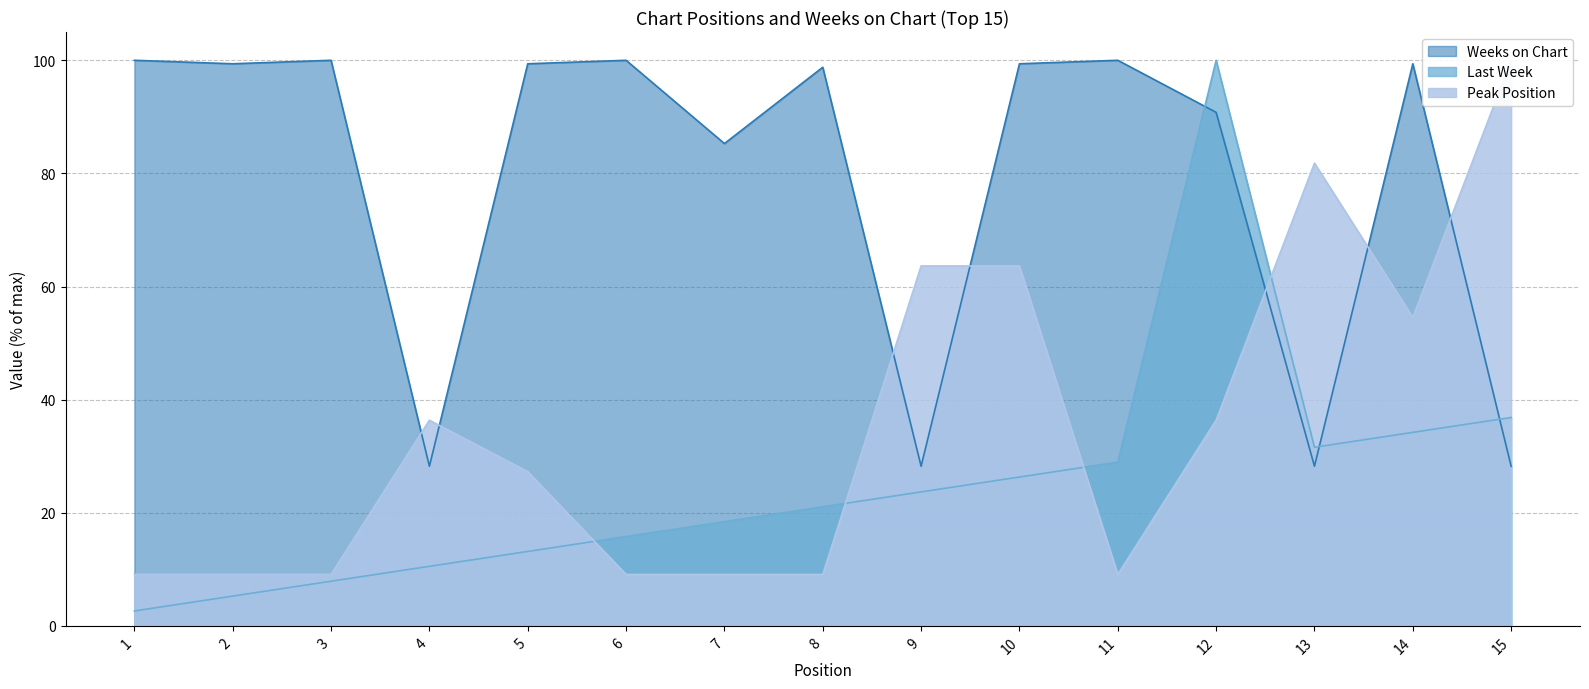

Between 3 and 1, which is larger?

3